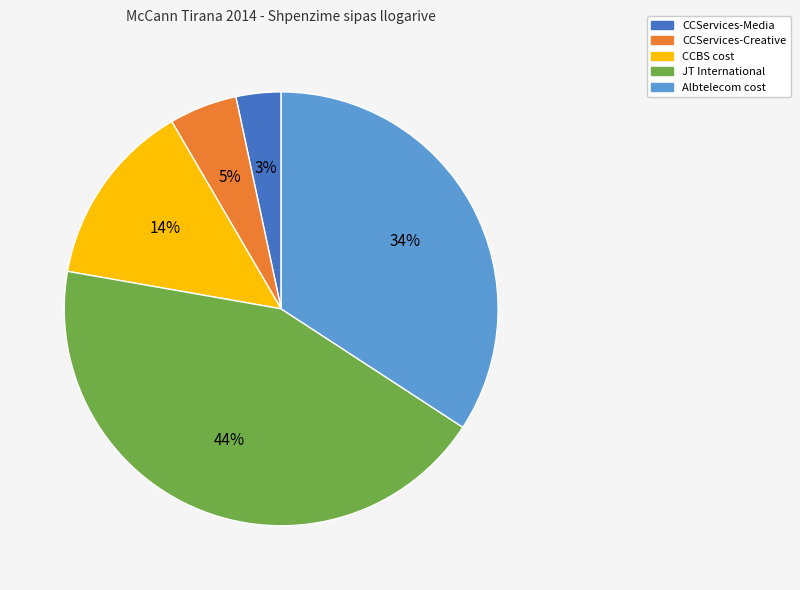

Which category has the biggest portion of the pie?

JT International